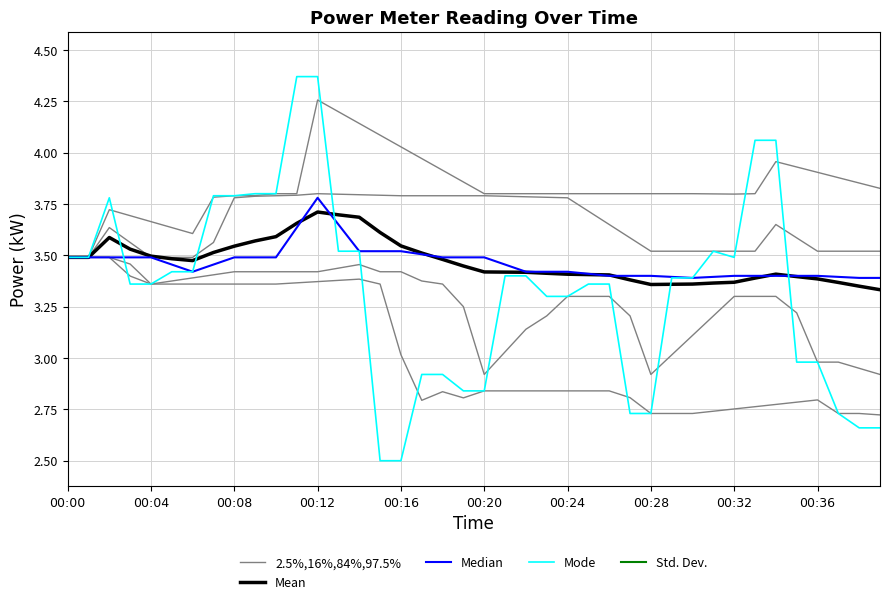

Which series changed the most between 00:12 and 00:20?

Mode